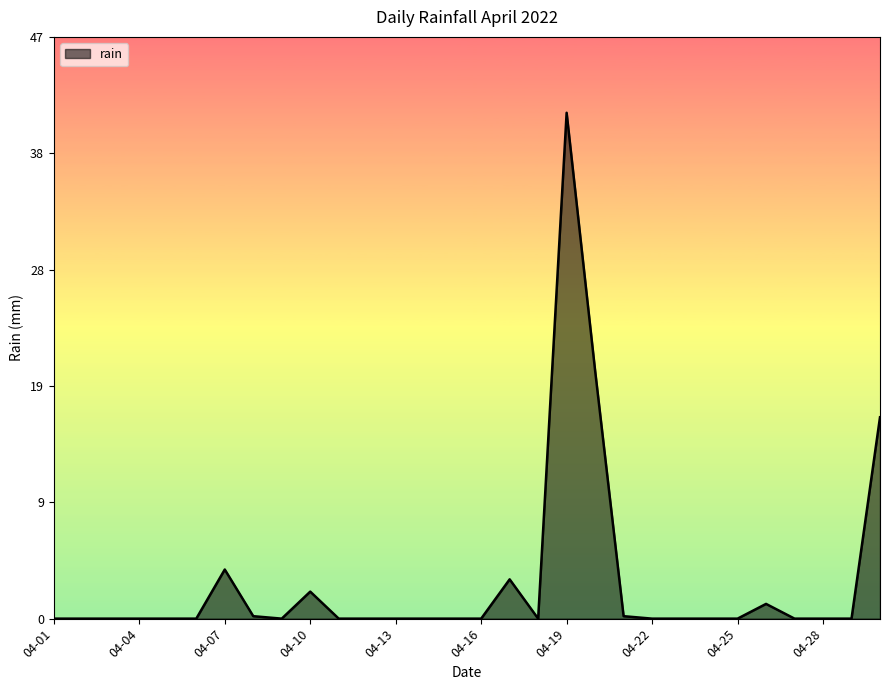

Does the chart have visible grid lines?

No